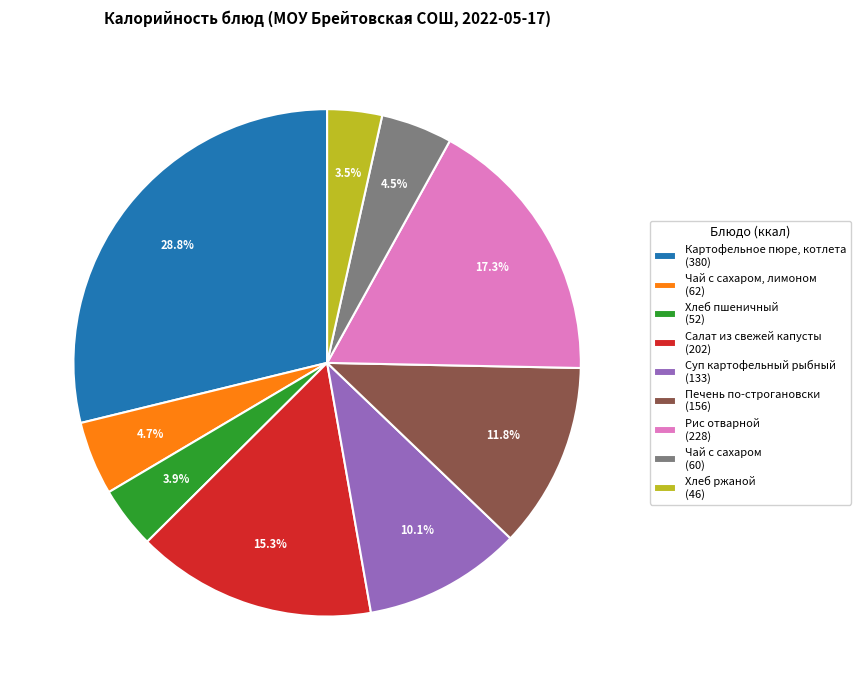

Combined, do Чай с сахаром, лимоном (62) and Печень по-строгановски (156) account for over 50%?

No